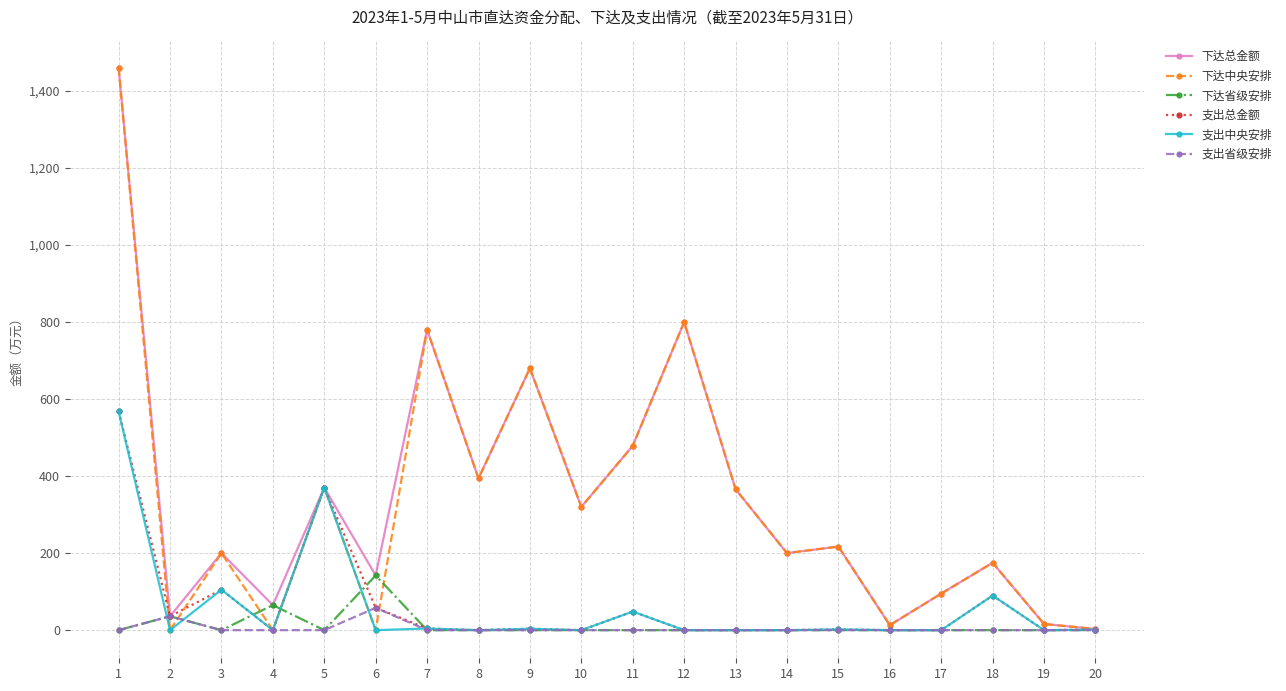

True or false: 支出省级安排 has more than 0 interior local peaks.

True